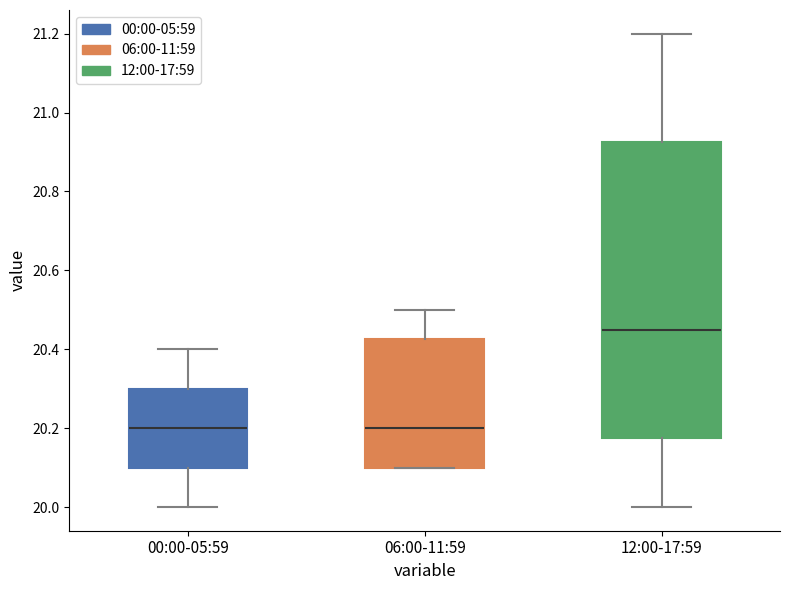

Reading left to right, read every box against the y-axis: the position of its median line, the range the box covers, and the ends of its whiskers. The values are not printed on the chart, so give them approximately, as read against the axis.

00:00-05:59: median 20.20, box 20.10 to 20.30, whiskers 20.00 to 20.40
06:00-11:59: median 20.20, box 20.10 to 20.42, whiskers 20.10 to 20.50
12:00-17:59: median 20.46, box 20.18 to 20.92, whiskers 20.00 to 21.20